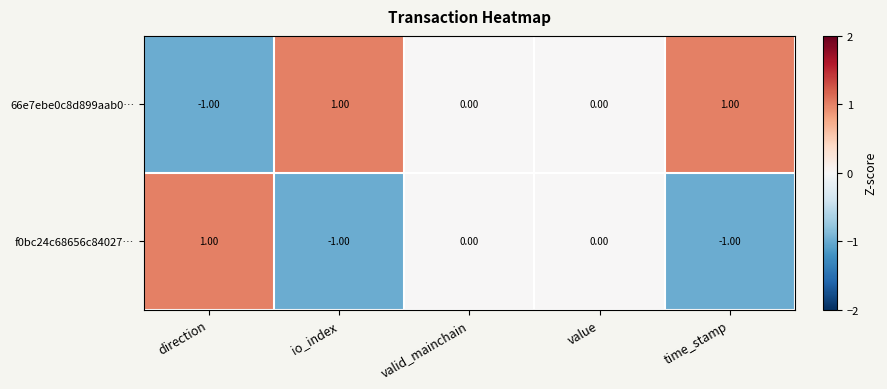

How many series are shown in this chart?

2